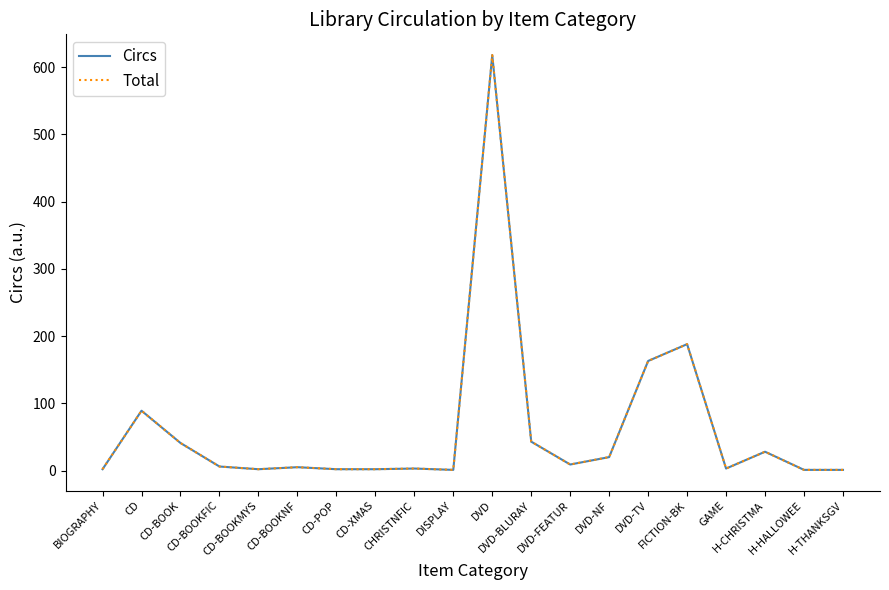

What is the difference between the Total values at DVD and BIOGRAPHY?

616